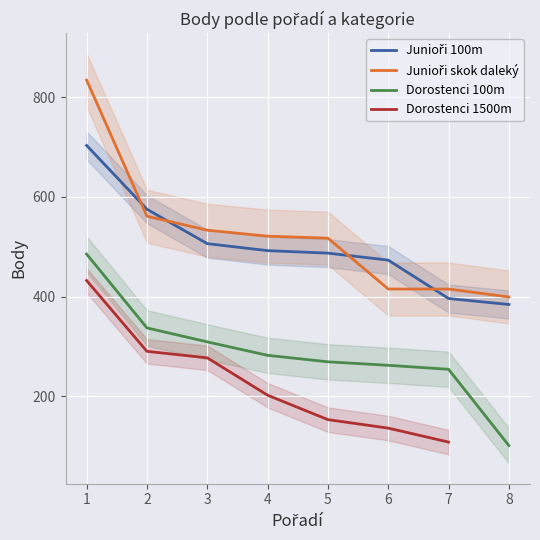

At which label does Dorostenci 1500m reach its minimum?

7